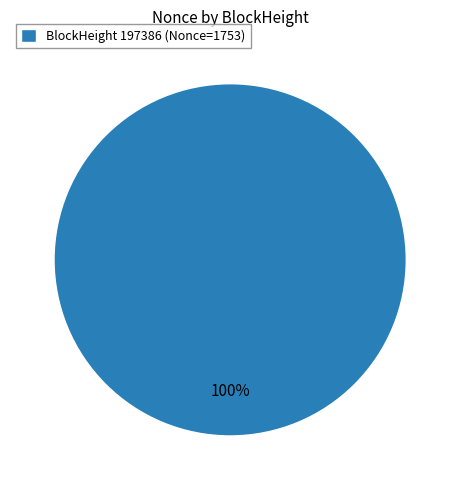

Rank the categories by value from highest to lowest.

BlockHeight 197386 (Nonce=1753)